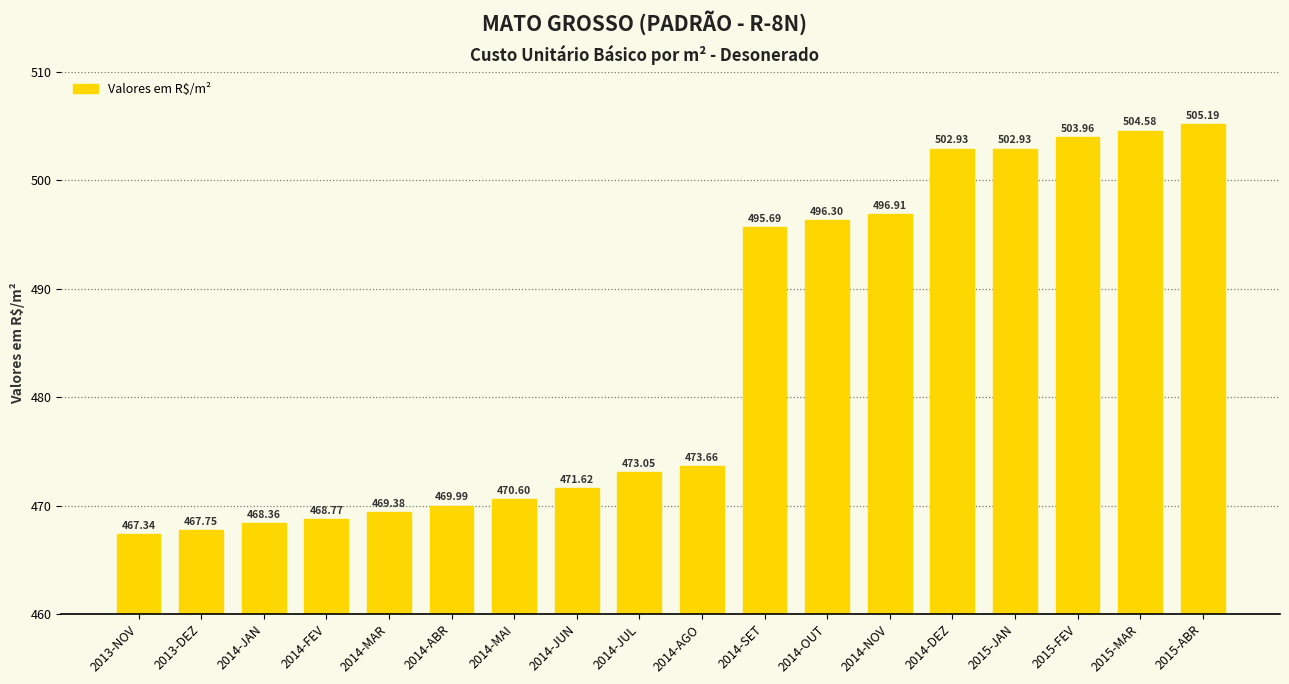

What is the change in value from 2015-MAR to 2015-ABR?

+0.6